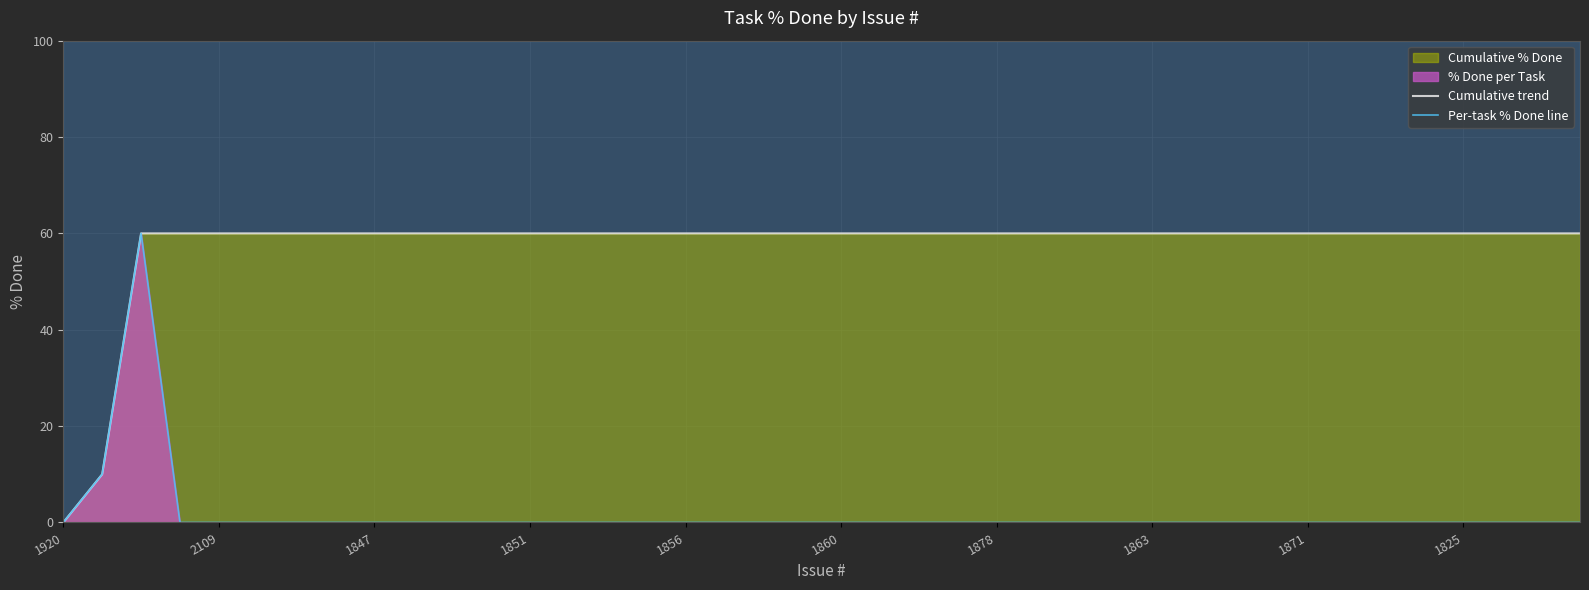

True or false: Per-task % Done line and Cumulative trend intersect in this chart.

False